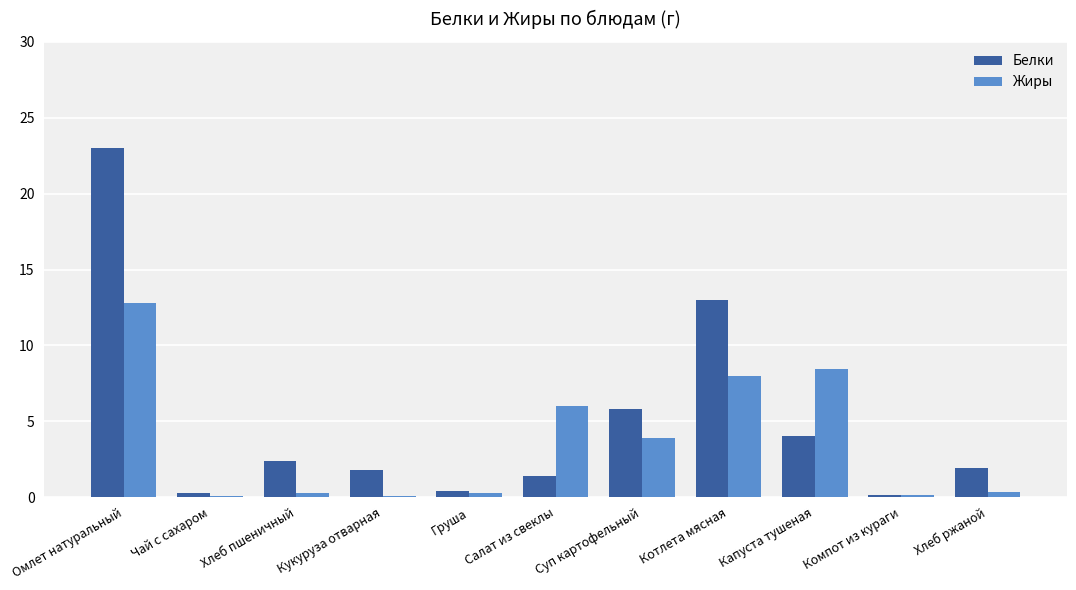

At which category is the sum across all series the highest?

Омлет натуральный